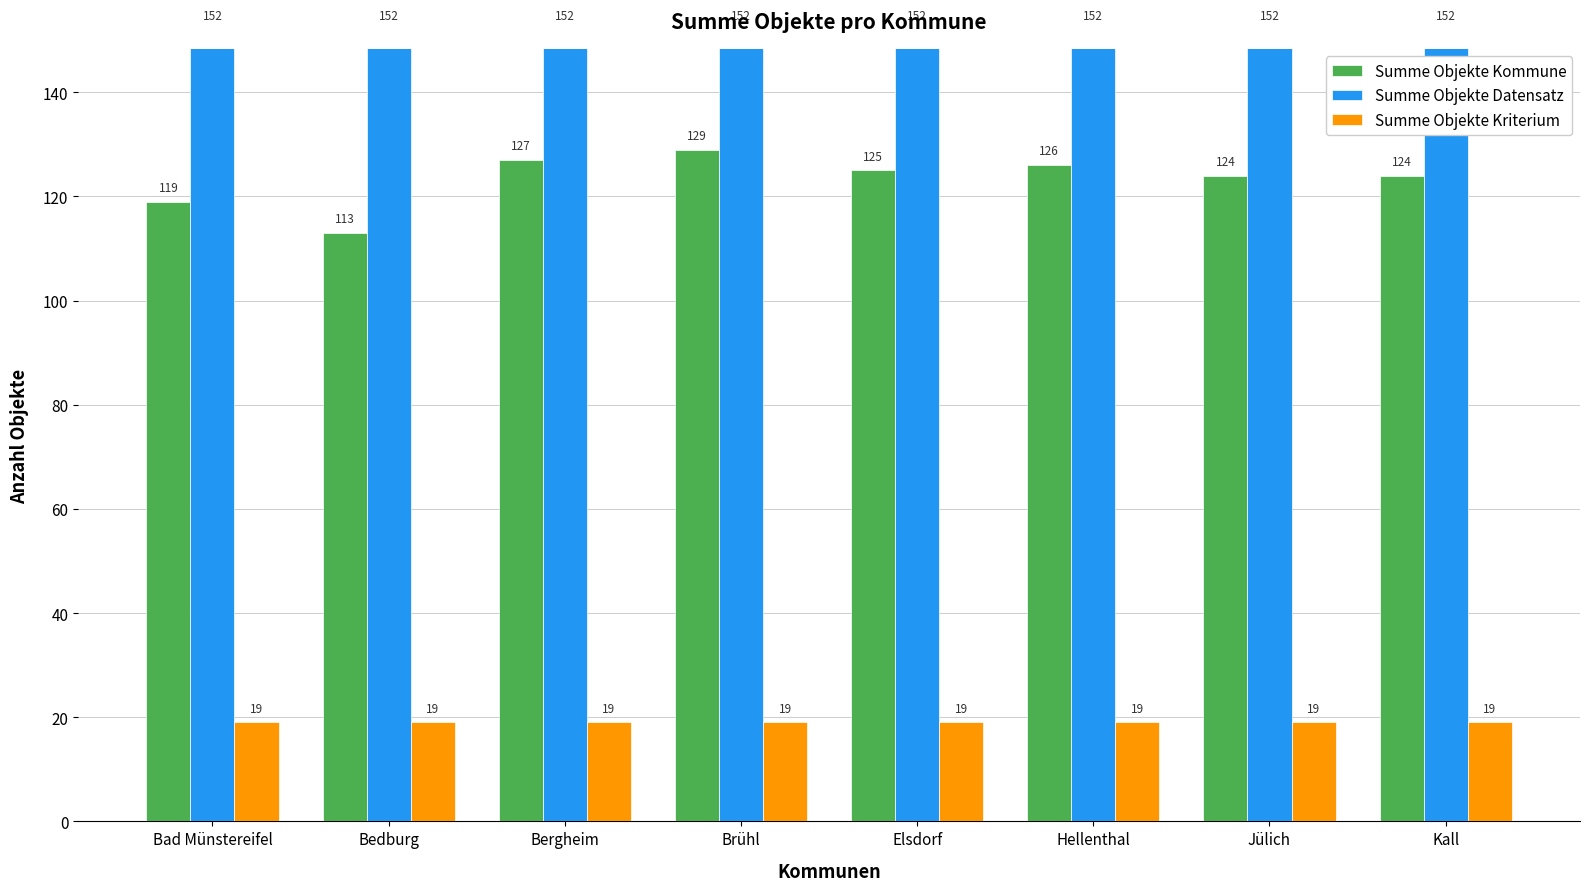

What is the value of the Summe Objekte Kriterium bar at the 6th from the left?

19